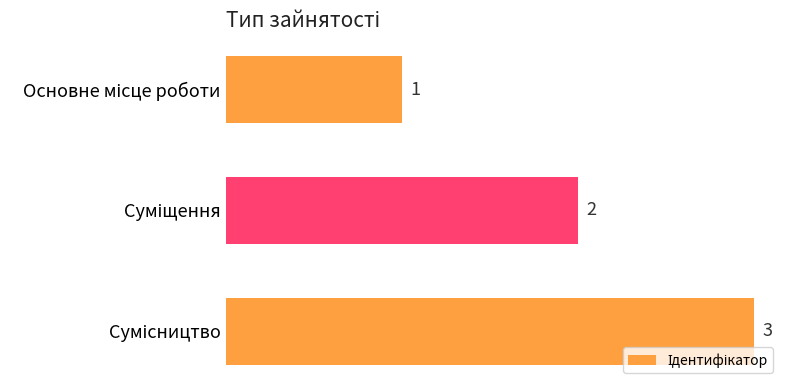

What is the greatest value displayed?

3